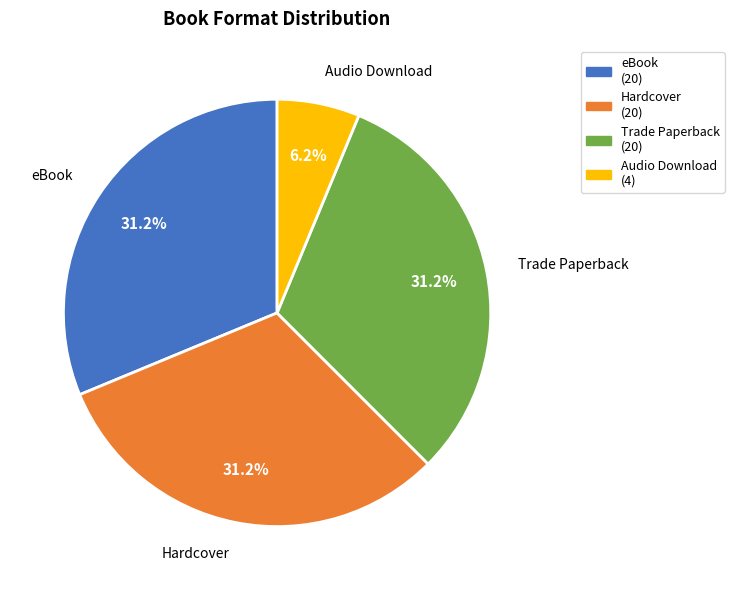

Combined, do eBook and Trade Paperback account for over 50%?

Yes